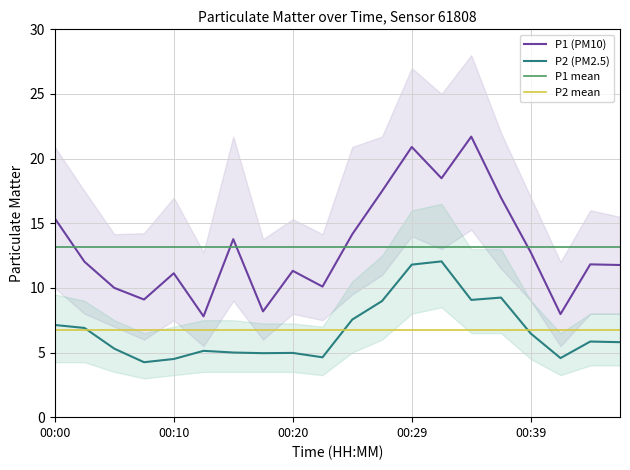

What is the lowest value of the P2 mean series?

6.7